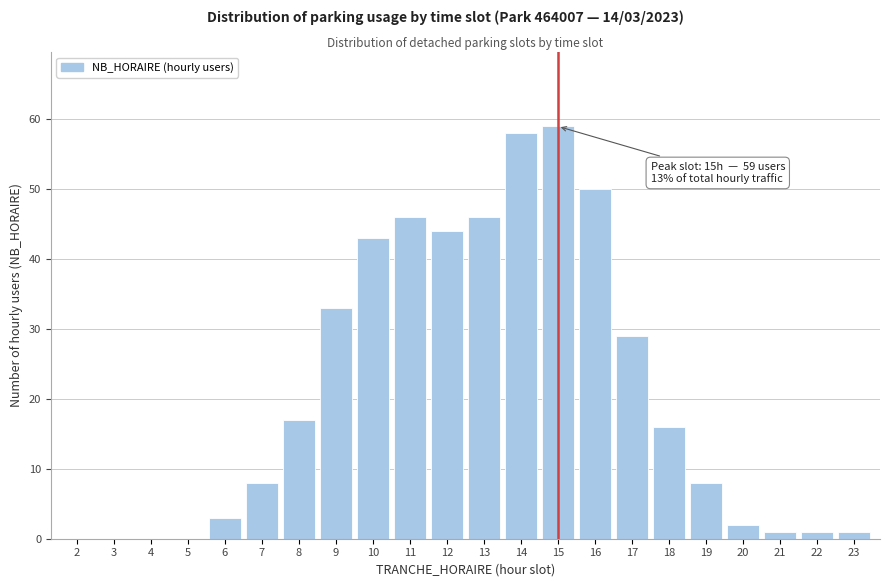

Reading left to right, what are all the values shown in this chart?

2=0	3=0	4=0	5=0	6=3	7=8	8=17	9=33	10=43	11=46	12=44	13=46	14=58	15=59	16=50	17=29	18=16	19=8	20=2	21=1	22=1	23=1